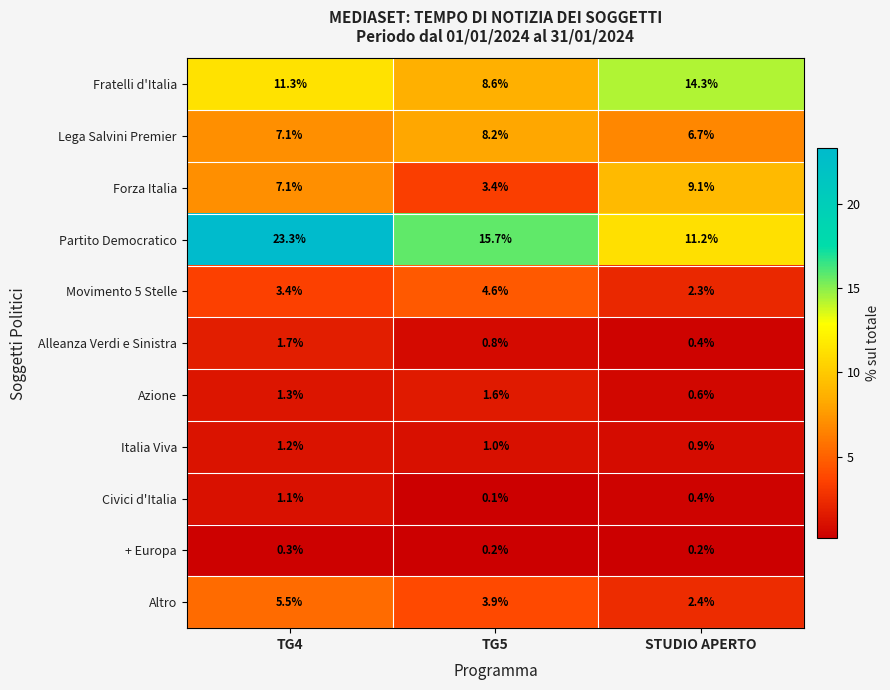

What is the difference between the maximum and minimum values in the Movimento 5 Stelle series?

2.3